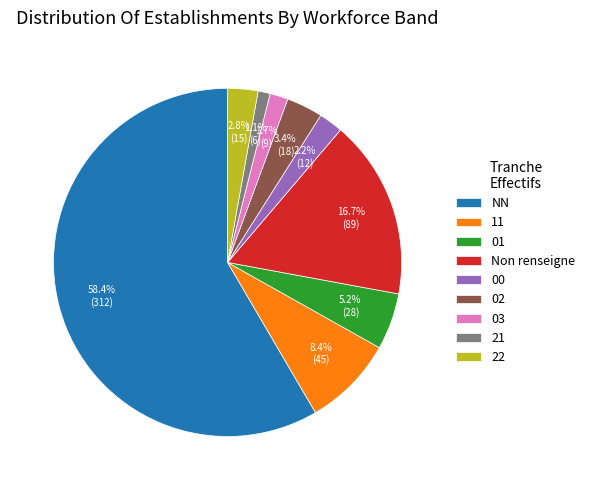

Which slice is the smallest?

21